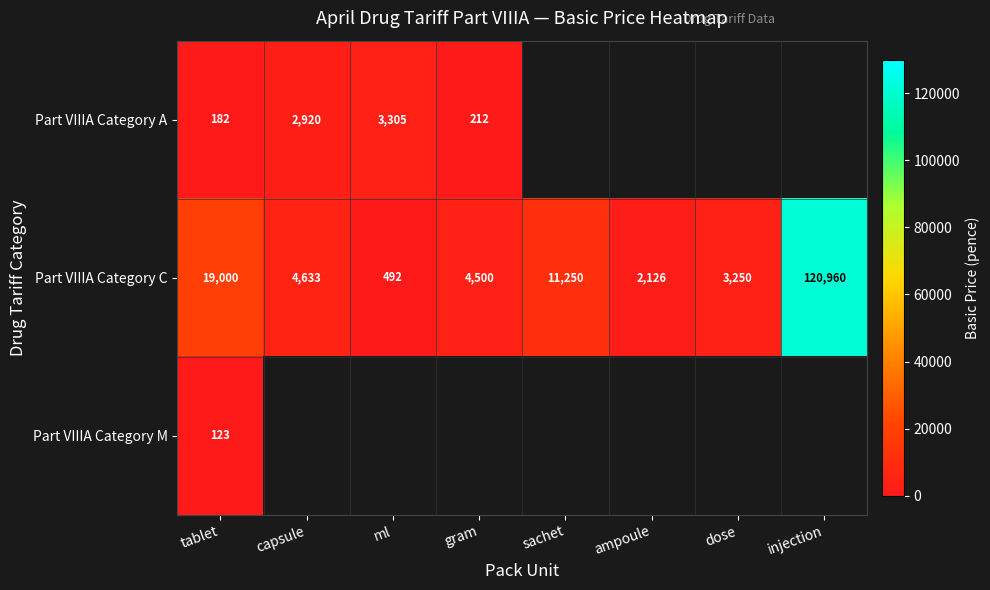

How many series are shown in this chart?

3